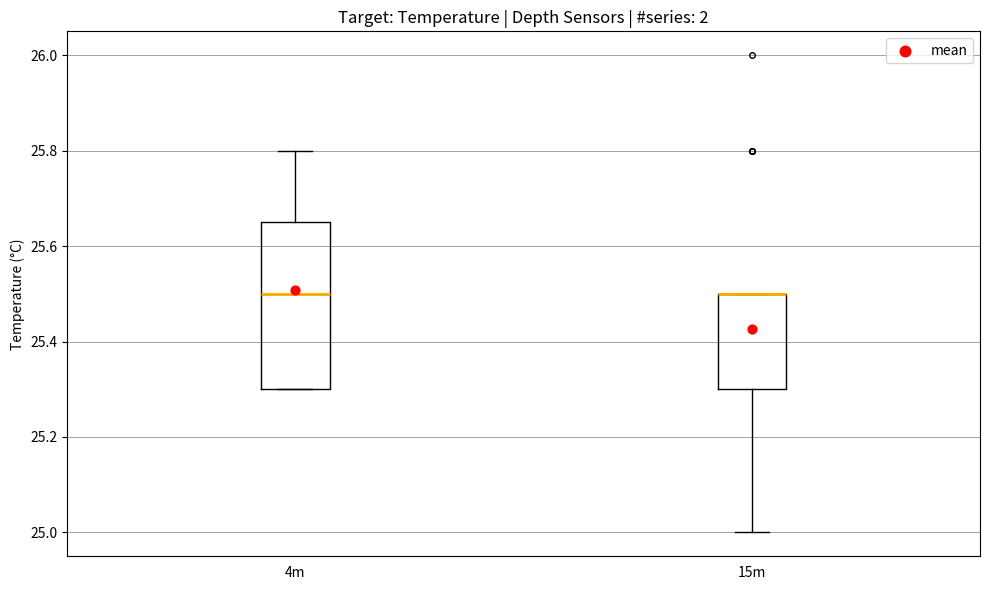

Reading left to right, read every box against the y-axis: the position of its median line, the range the box covers, and the ends of its whiskers. The values are not printed on the chart, so give them approximately, as read against the axis.

4m: median 25.50, box 25.30 to 25.66, whiskers 25.30 to 25.80
15m: median 25.50 (drawn on the box's upper edge), box 25.30 to 25.50, whiskers 25.00 to 25.50